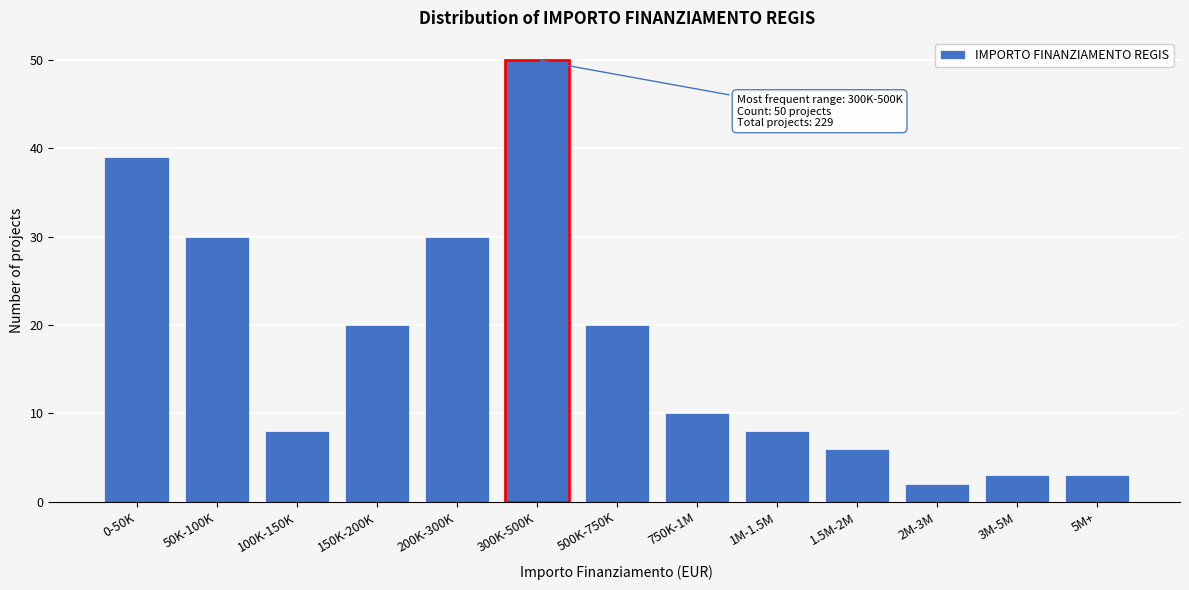

Reading right to left, extract all data points from this chart.

3	3	2	6	8	10	20	50	30	20	8	30	39